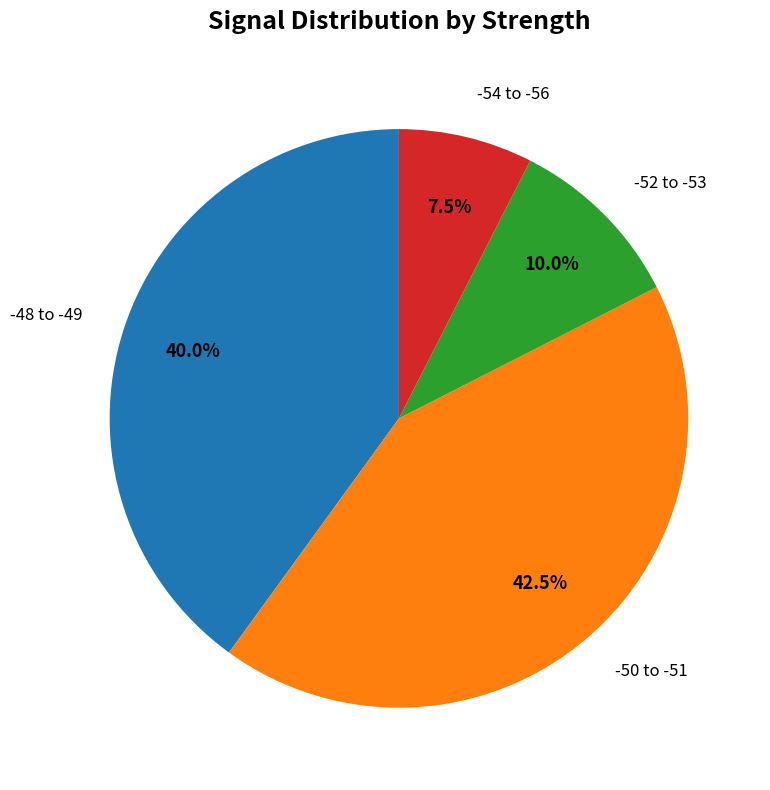

To the nearest percent, what is the average slice percentage?

25%